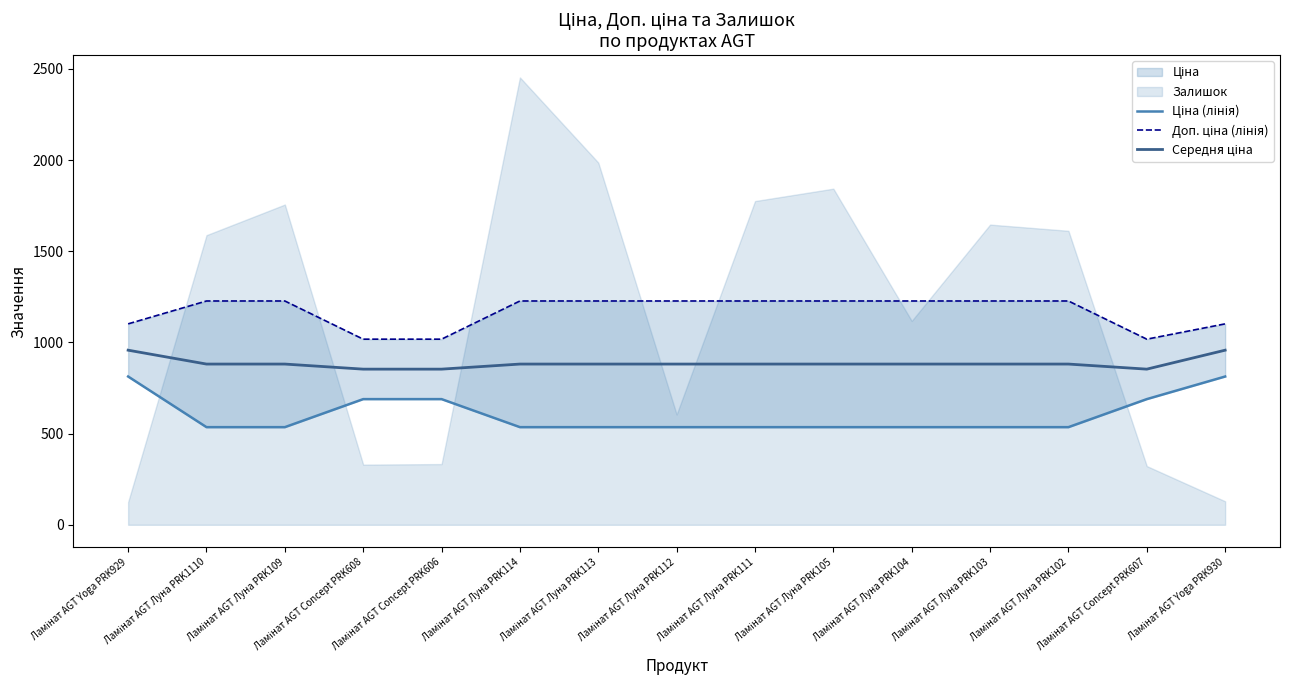

Does the chart have visible grid lines?

No